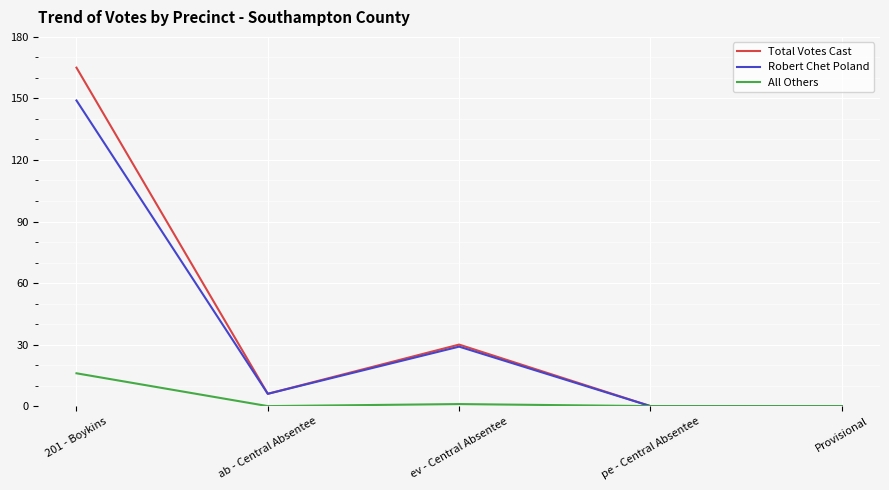

What is the difference between the highest and lowest values at ev - Central Absentee?

29